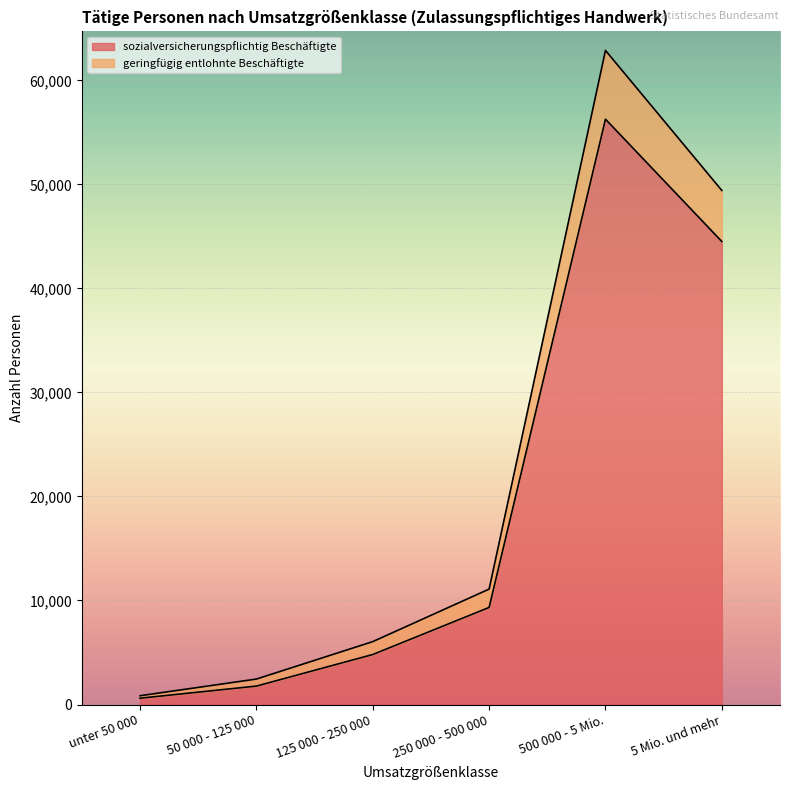

True or false: sozialversicherungspflichtig Beschäftigte and geringfügig entlohnte Beschäftigte intersect in this chart.

False